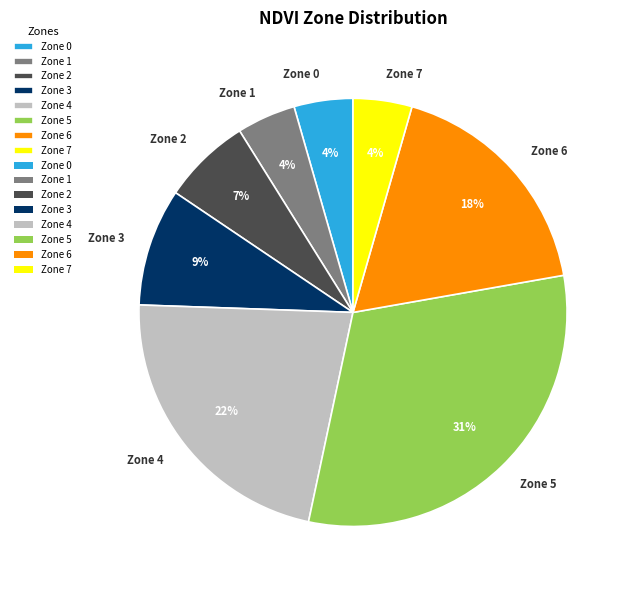

What percentage is the Zone 0 slice, to the nearest percent?

4%